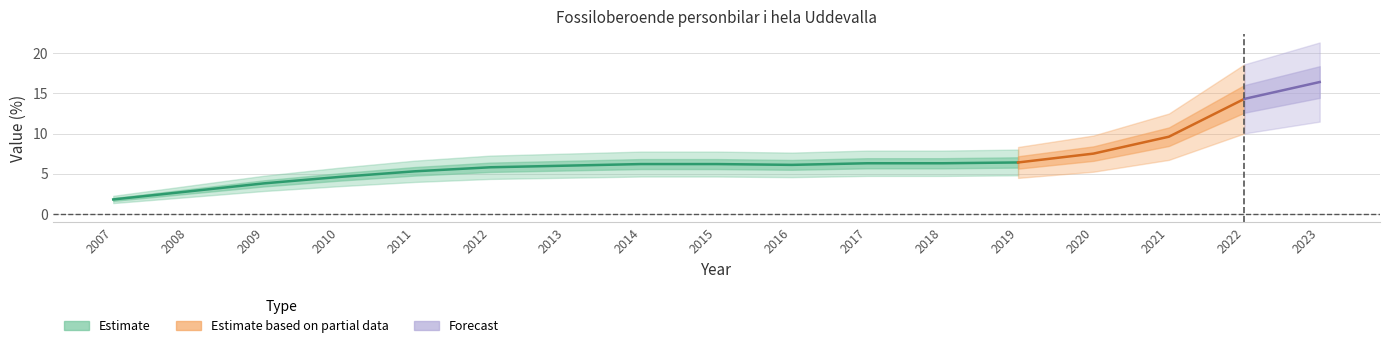

Which label corresponds to the smallest value in the chart?

2007